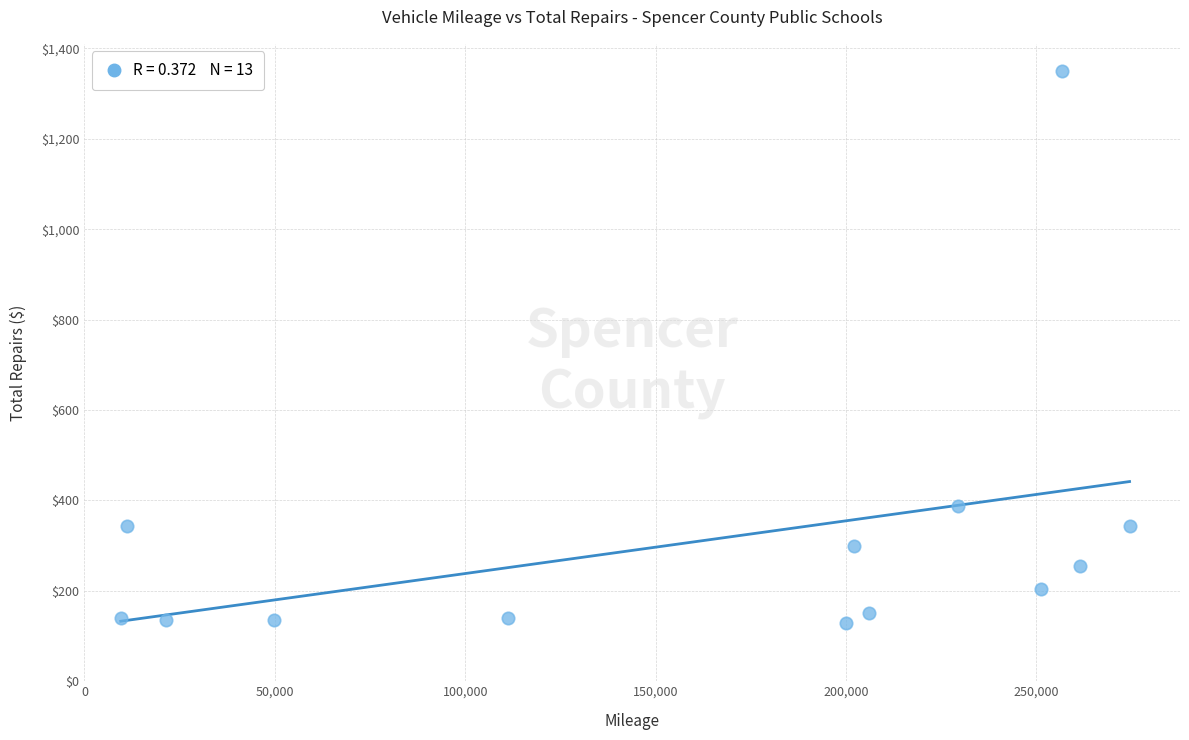

What is the range of X values (max minus min)?

264952